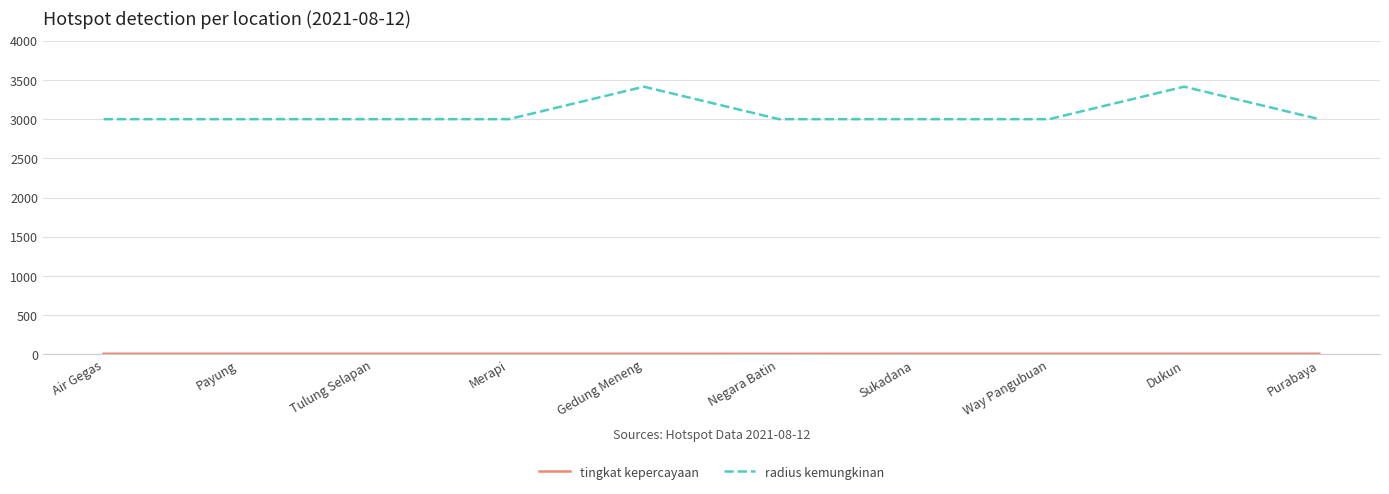

Which series has the largest range (max minus min)?

radius kemungkinan